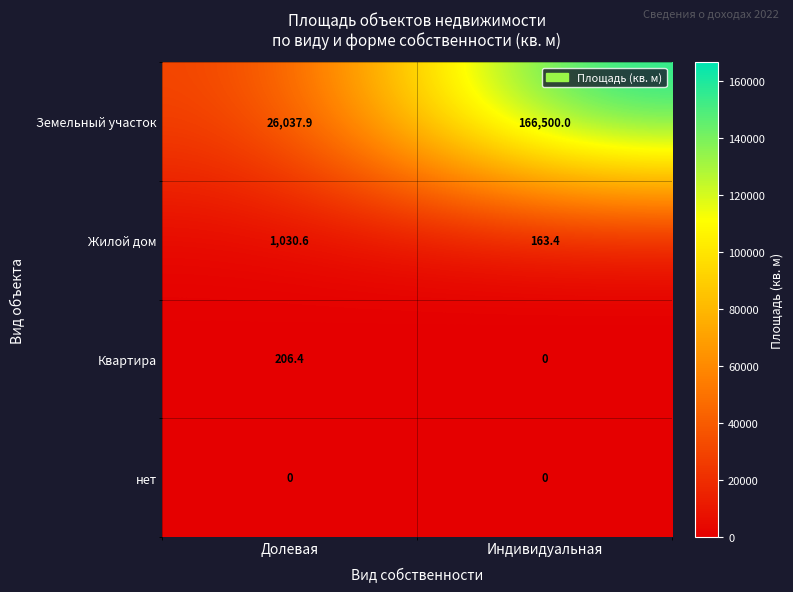

Is it true that нет equals 0.0 at Долевая?

True